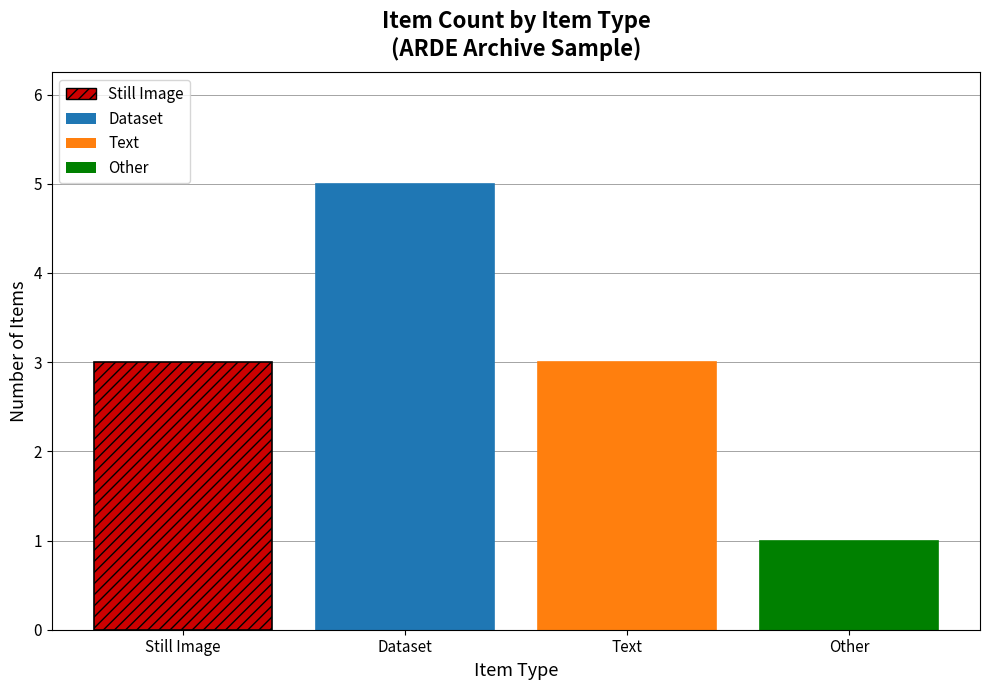

What is the maximum value for Other?

1